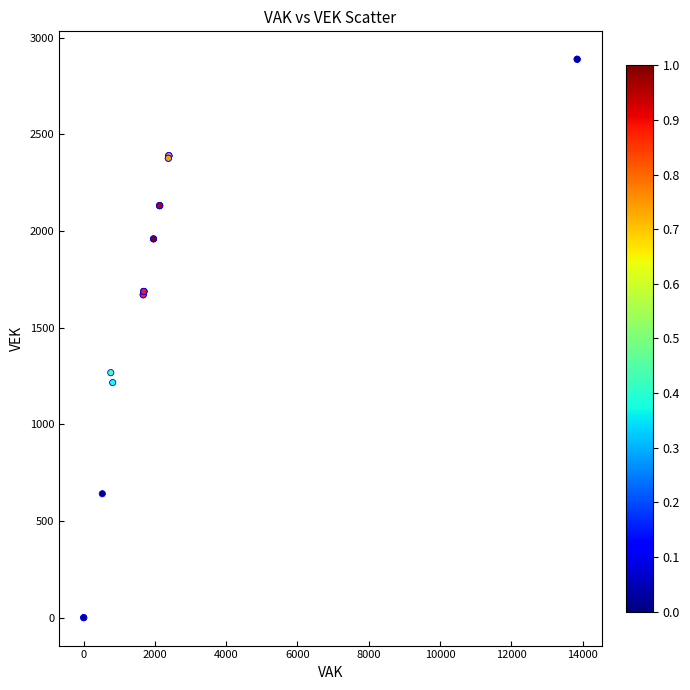

What Y value in the scatter plot is closest to 1444?

1267